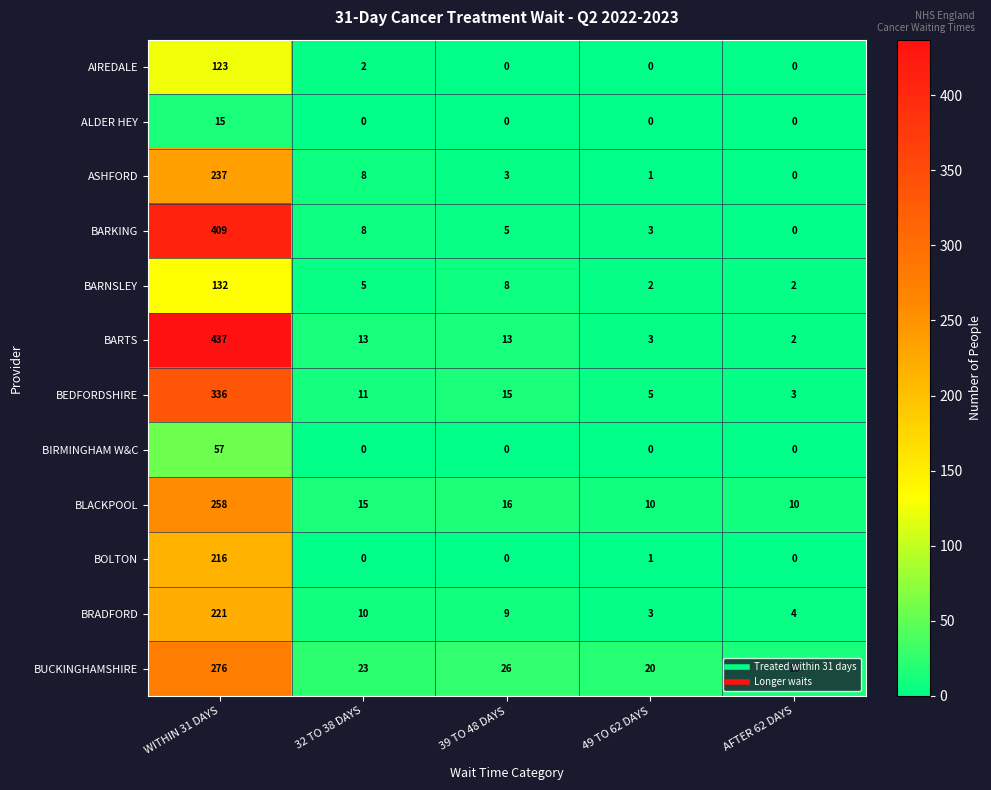

At WITHIN 31 DAYS, list the series in order from largest to smallest.

BARTS, BARKING, BEDFORDSHIRE, BUCKINGHAMSHIRE, BLACKPOOL, ASHFORD, BRADFORD, BOLTON, BARNSLEY, AIREDALE, BIRMINGHAM W&C, ALDER HEY